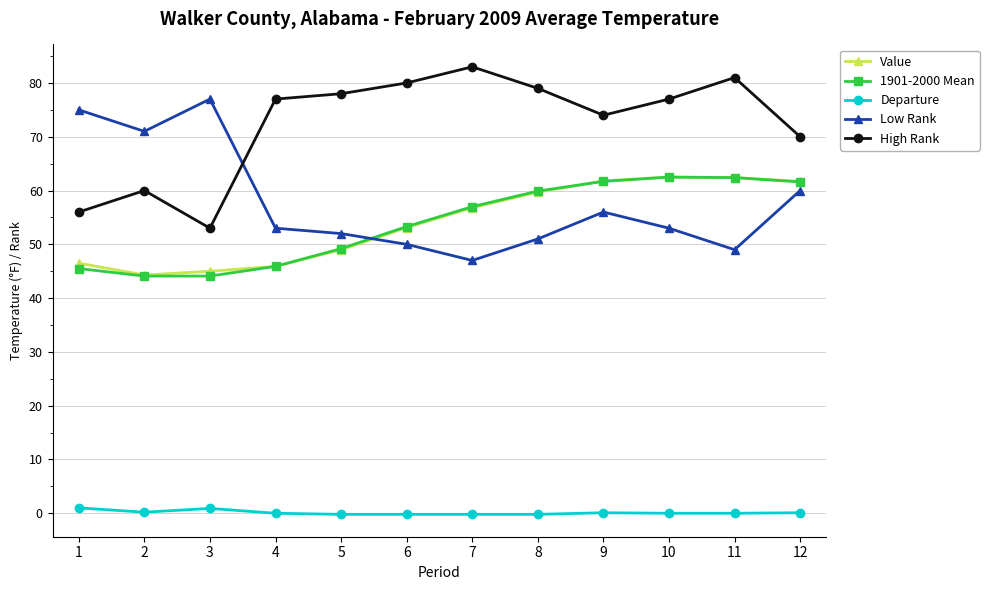

What is the difference between the maximum and minimum values in the Low Rank series?

30.0